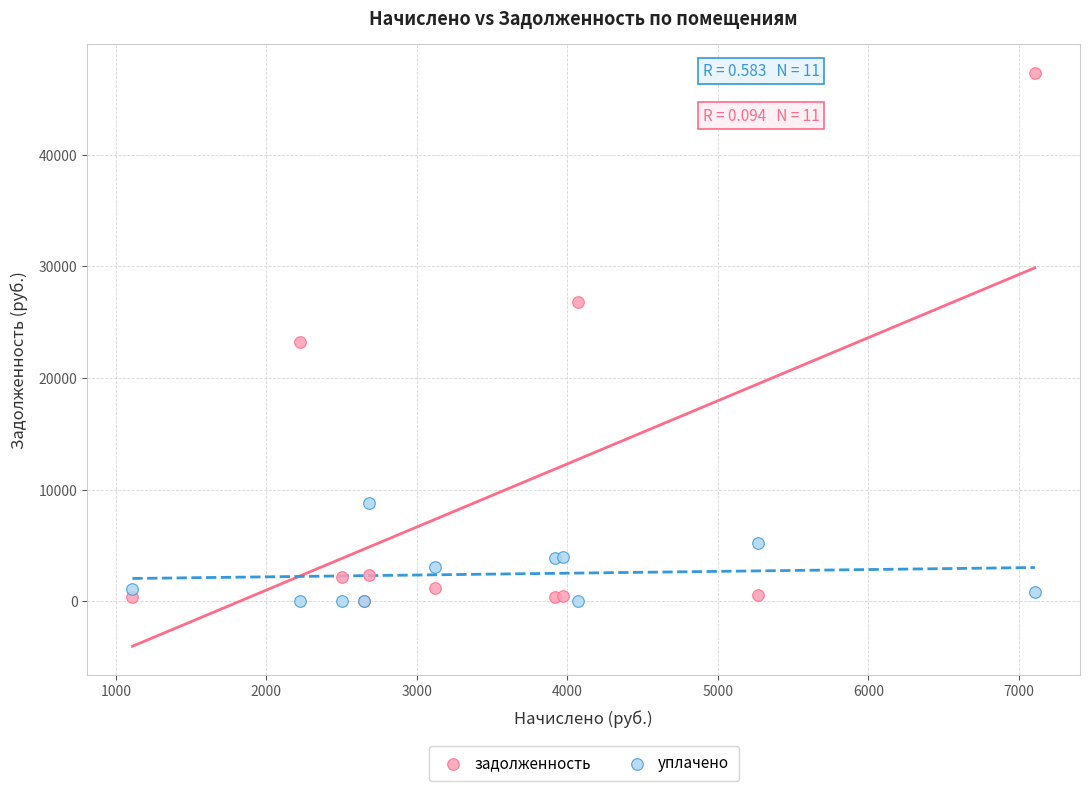

What are all the series names shown in the legend?

задолженность, уплачено